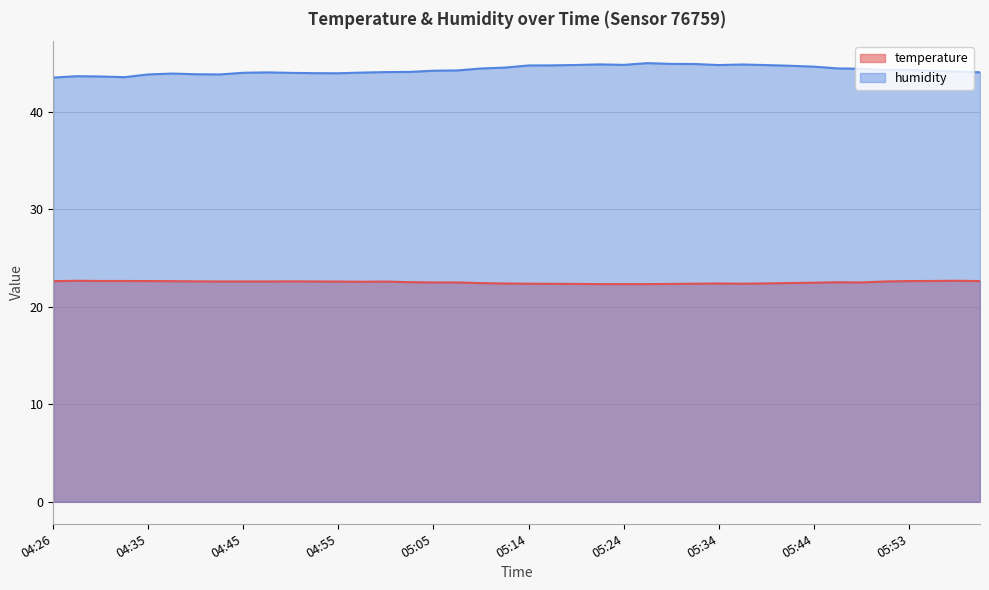

What is the smallest value displayed?

22.3